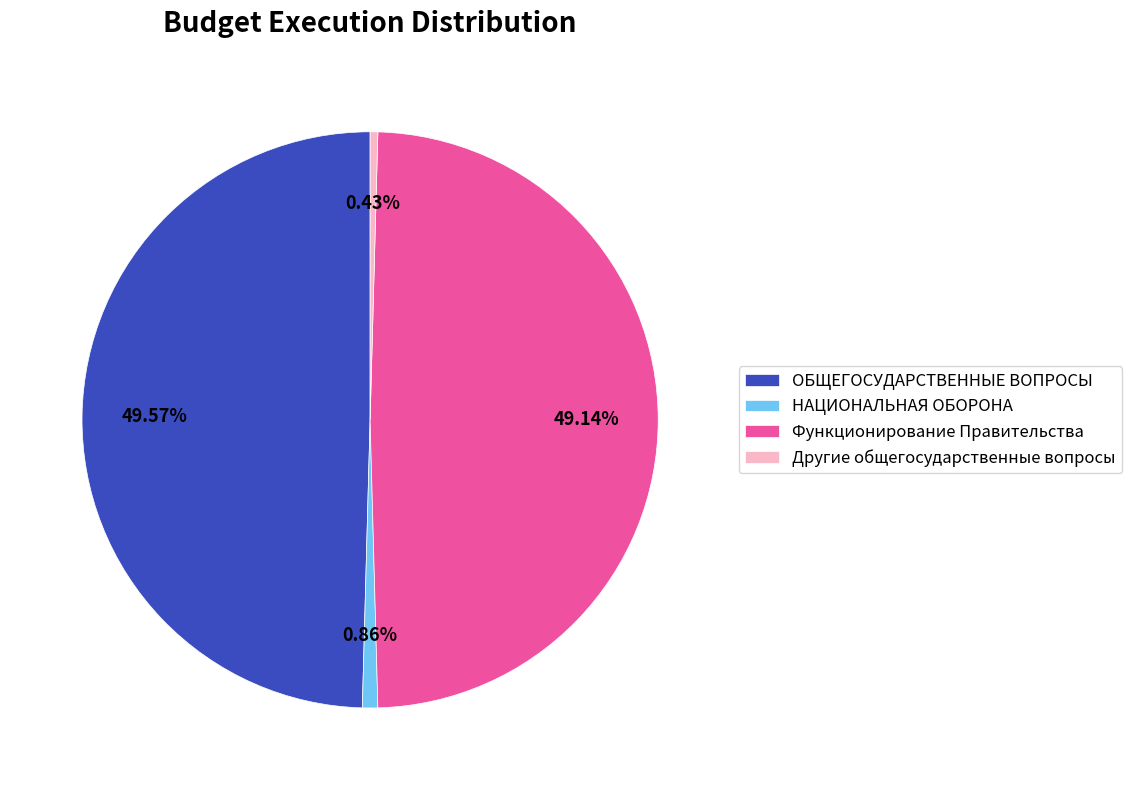

How many segments does this pie chart have?

4